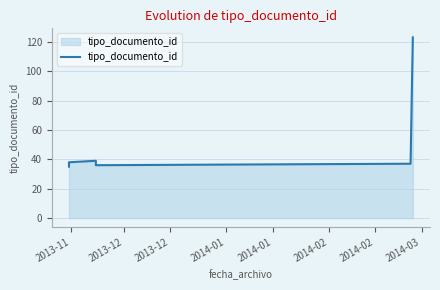

What is the ratio of the value at 2013-11 to the value at 2014-02?

0.3